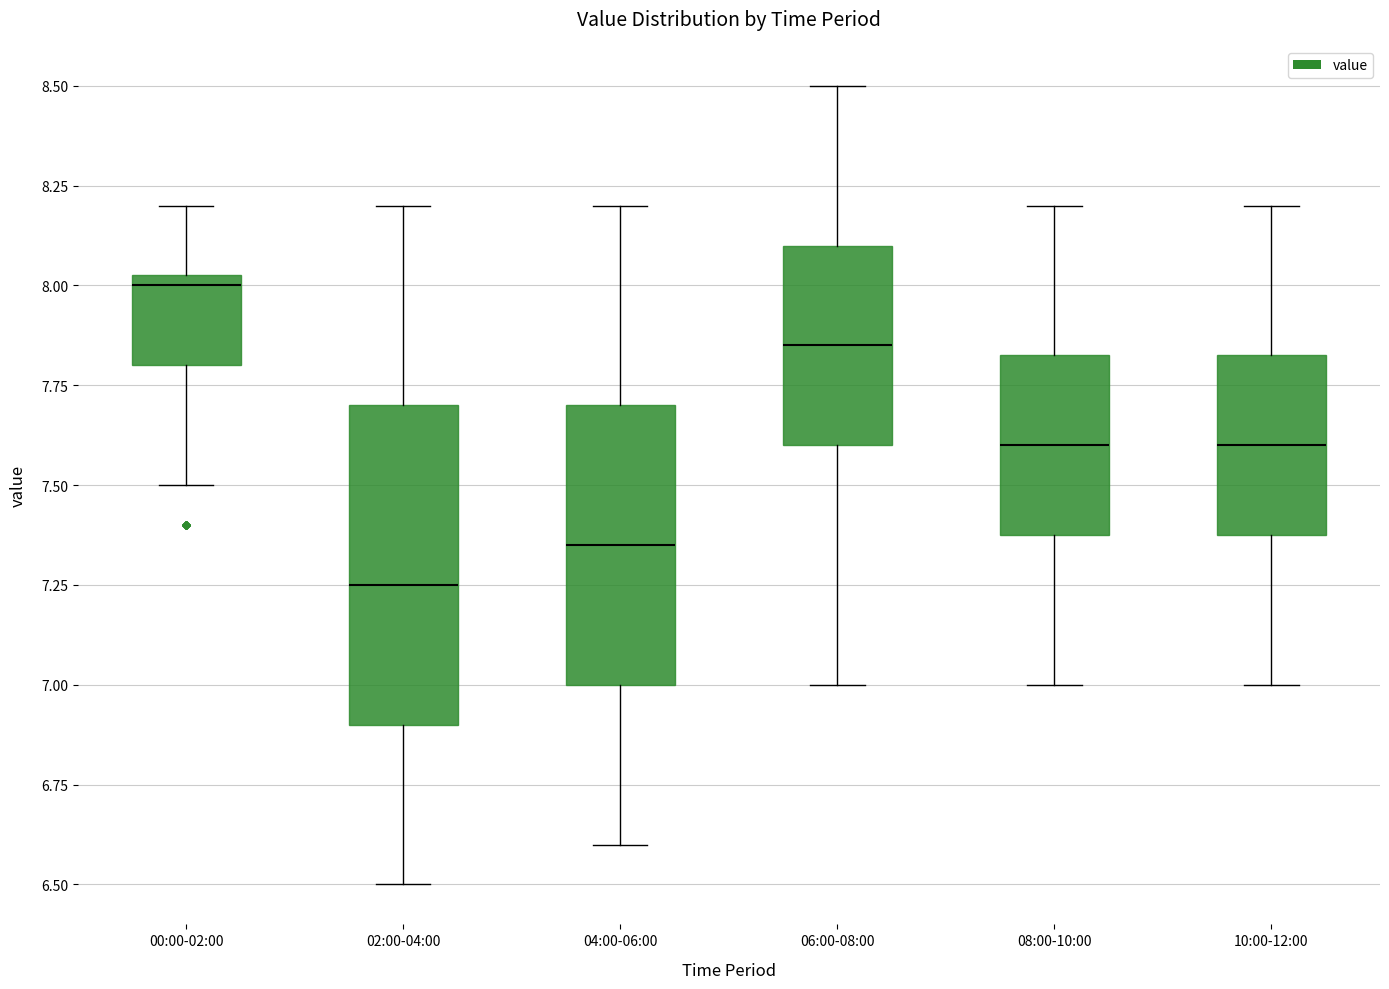

Where does the median line of the box for 06:00-08:00 sit on the y-axis? The values are not printed on the chart, so give them approximately, as read against the axis.

7.85